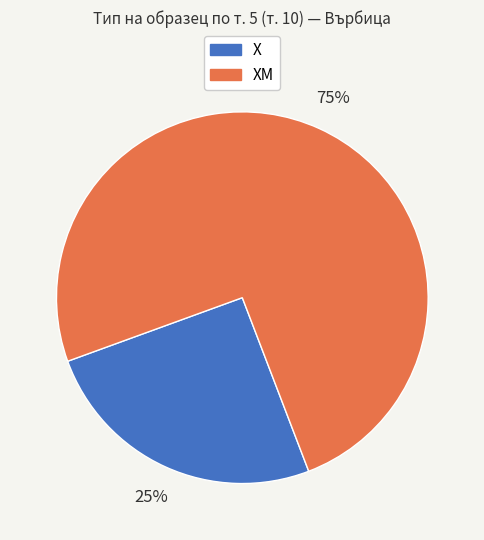

Is there any slice that represents more than half of the pie?

Yes